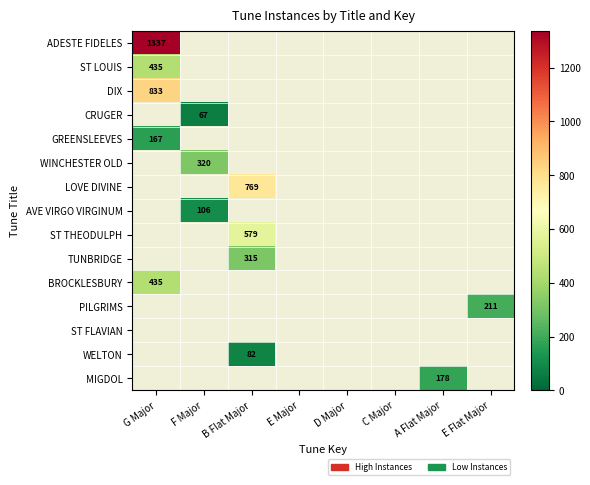

What is the greatest value displayed?

1337.0